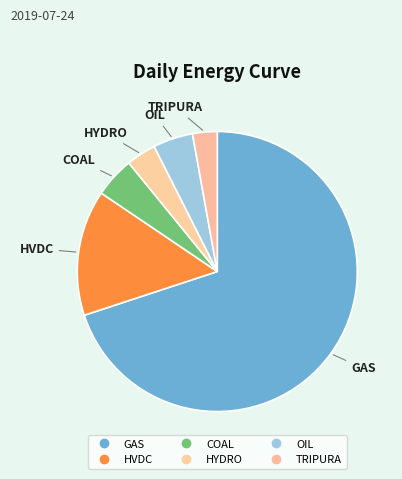

Rank the categories by value from lowest to highest.

TRIPURA, HYDRO, OIL, COAL, HVDC, GAS